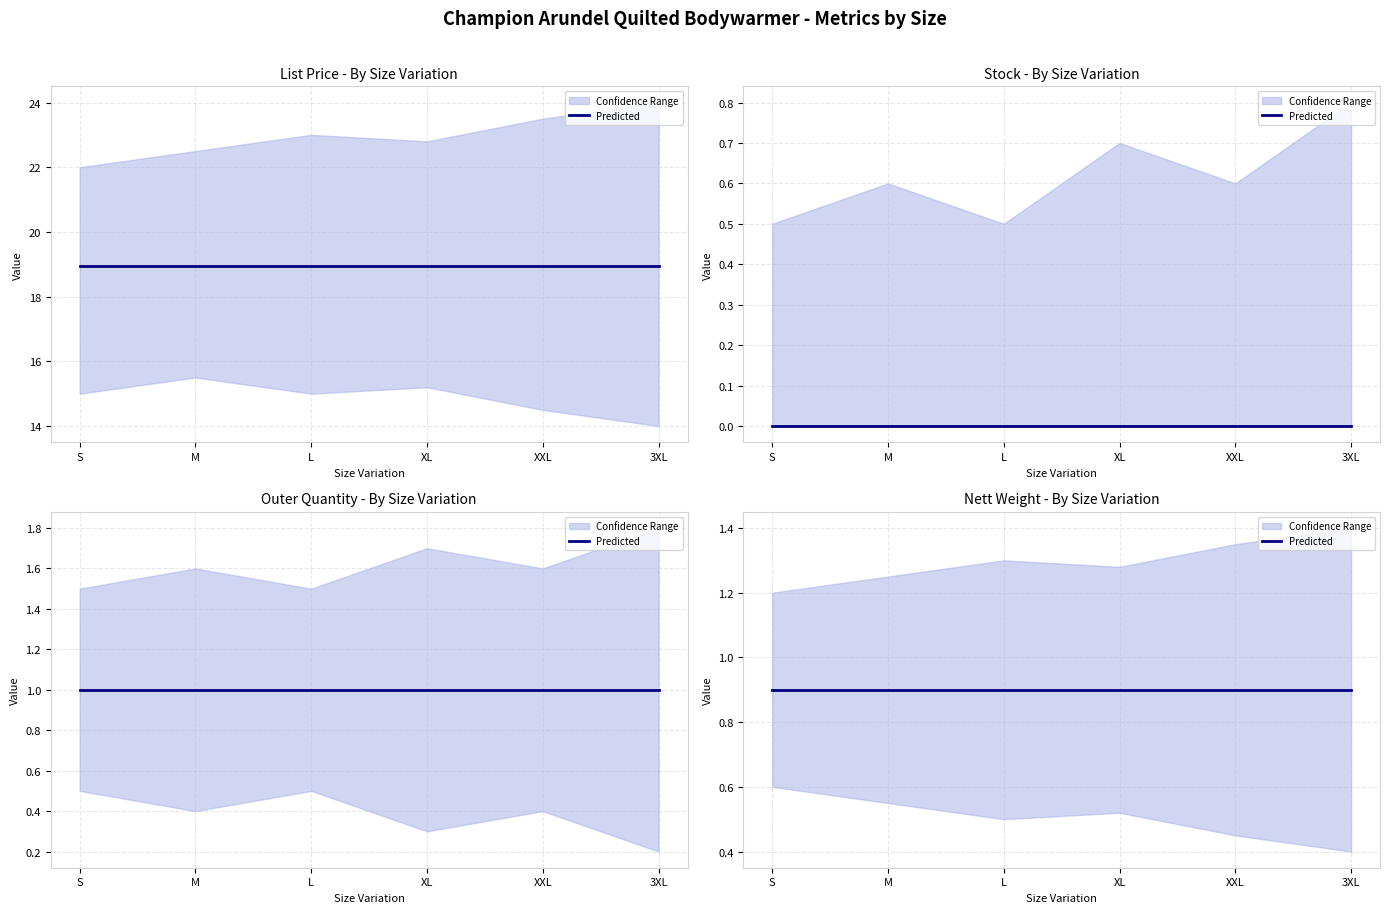

True or false: Outer Quantity has a value of 1.6 at XXL.

False